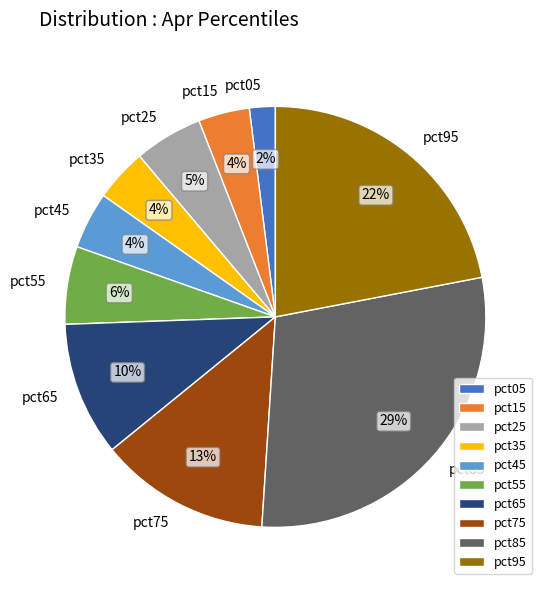

Does pct95 represent more than half of the total?

No